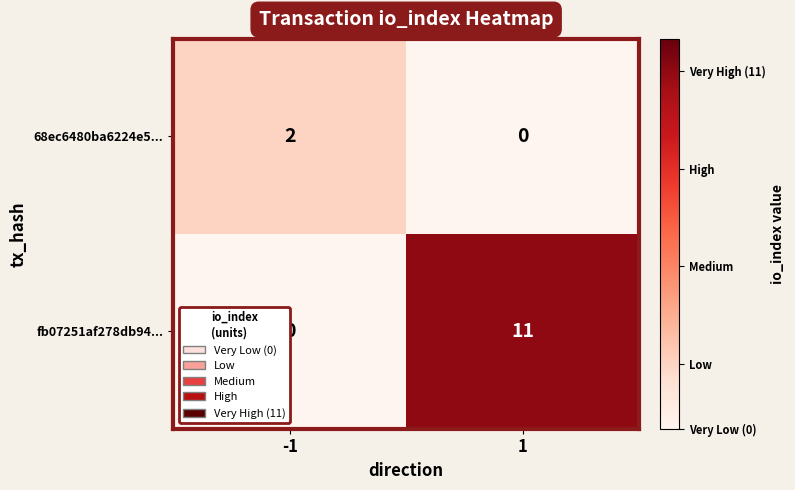

True or false: 68ec6480ba6224e5... has a value of 0 at 1.

True